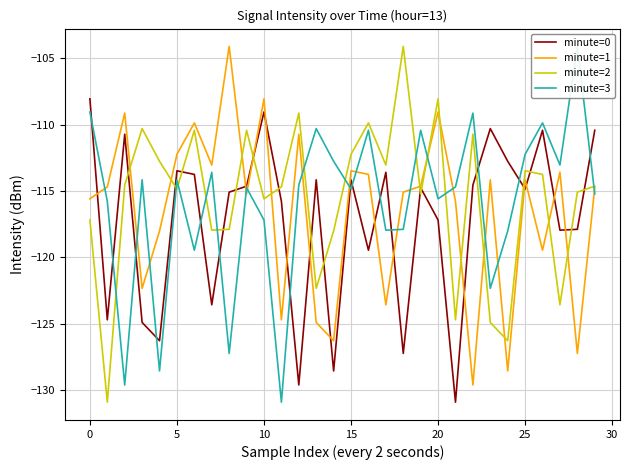

What is the value of the minute=2 point at the 19th from the left?

-104.1